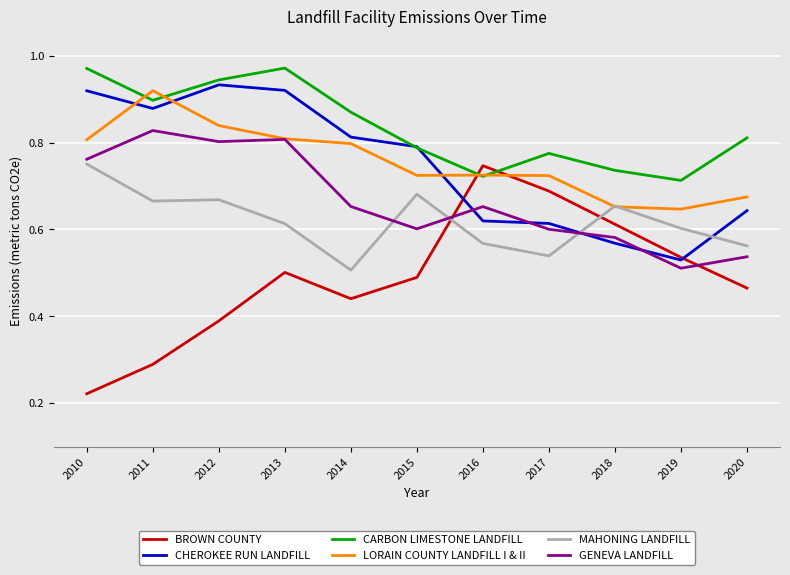

Between 2018 and 2019, which series saw the biggest shift?

BROWN COUNTY